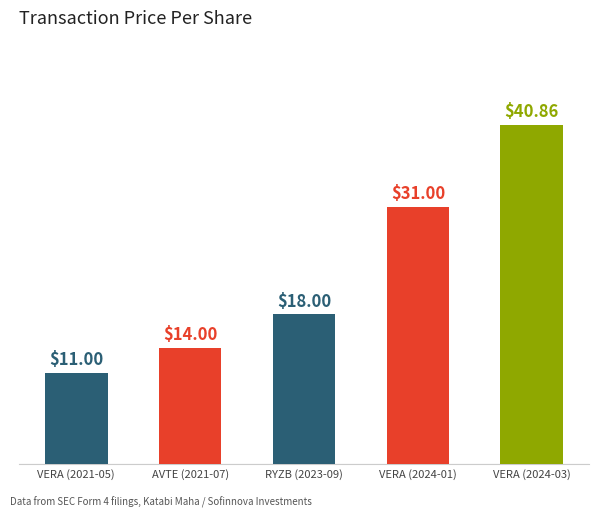

Which label corresponds to the smallest value in the chart?

VERA (2021-05)